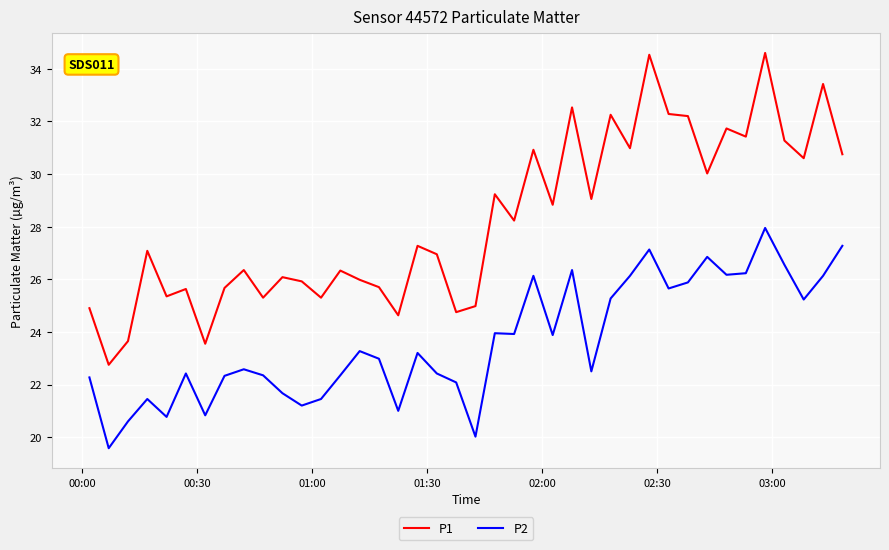

True or false: P2 and P1 intersect in this chart.

False